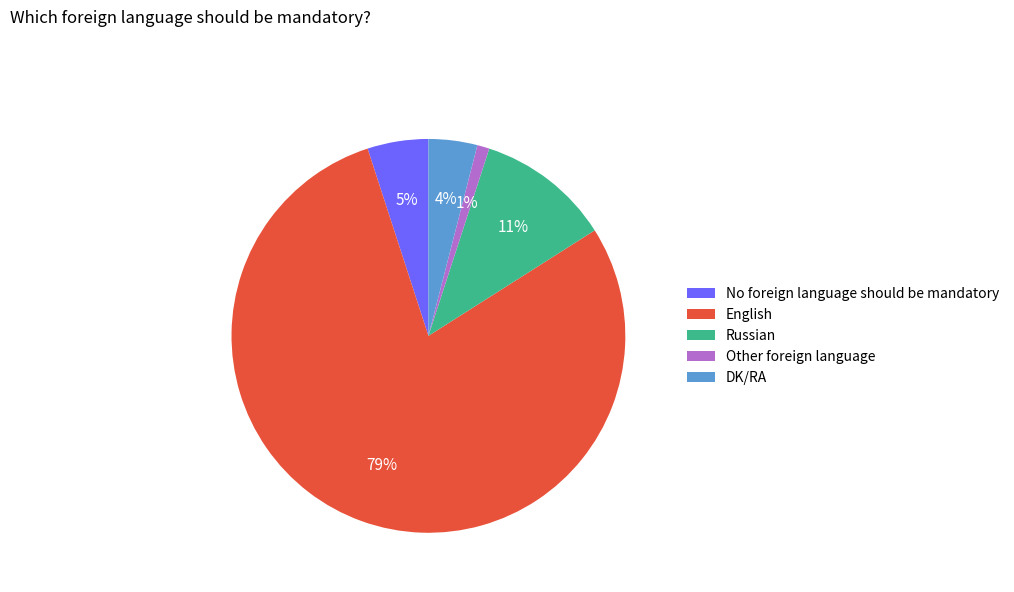

Between No foreign language should be mandatory and Other foreign language, which is larger?

No foreign language should be mandatory